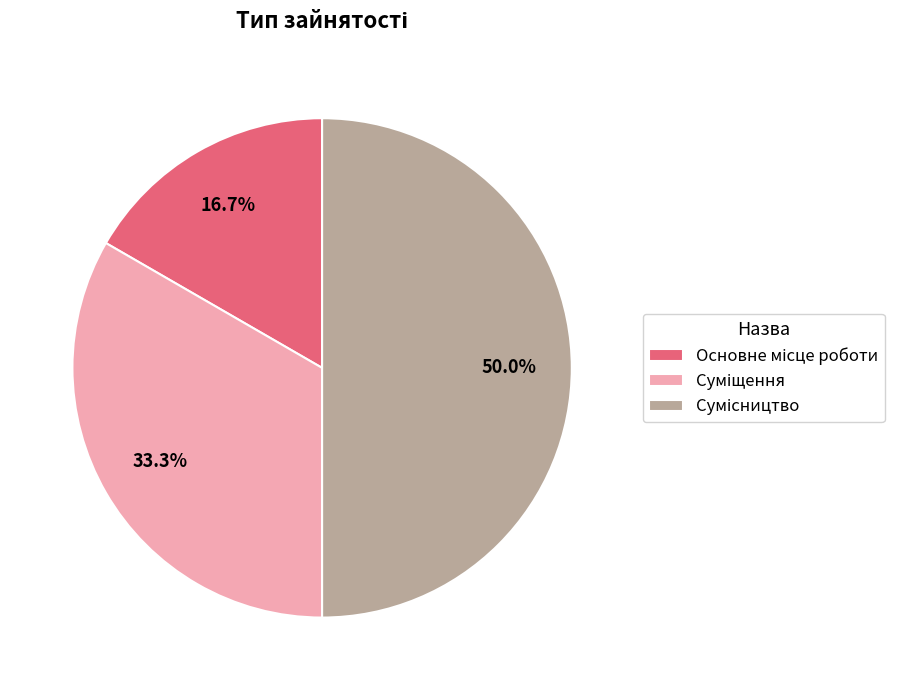

To the nearest percent, what is the difference between the Суміщення and Сумісництво slice percentages?

17%